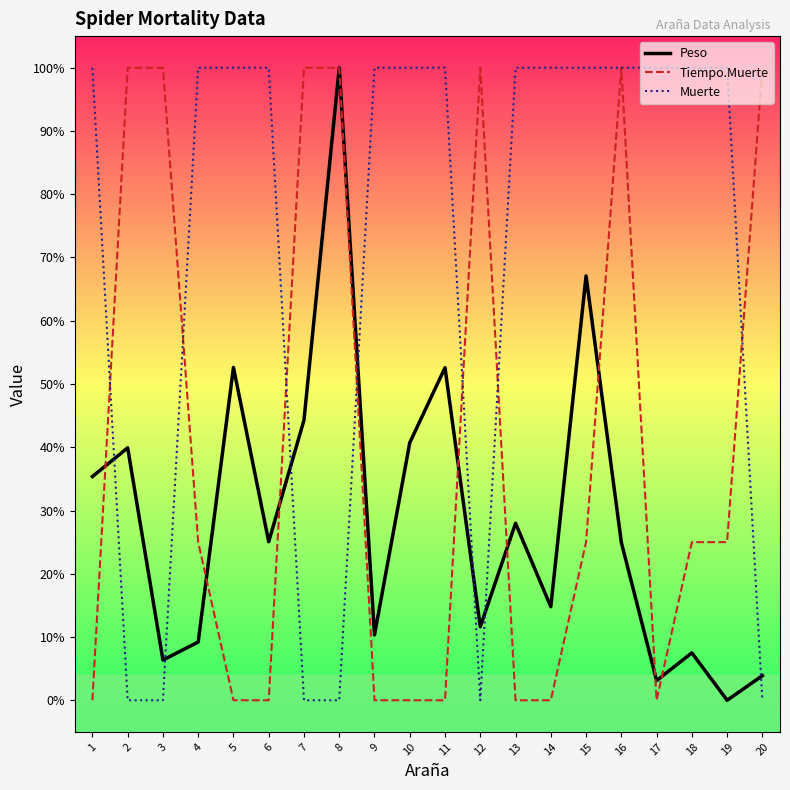

What are all the series names shown in the legend?

Peso, Tiempo.Muerte, Muerte